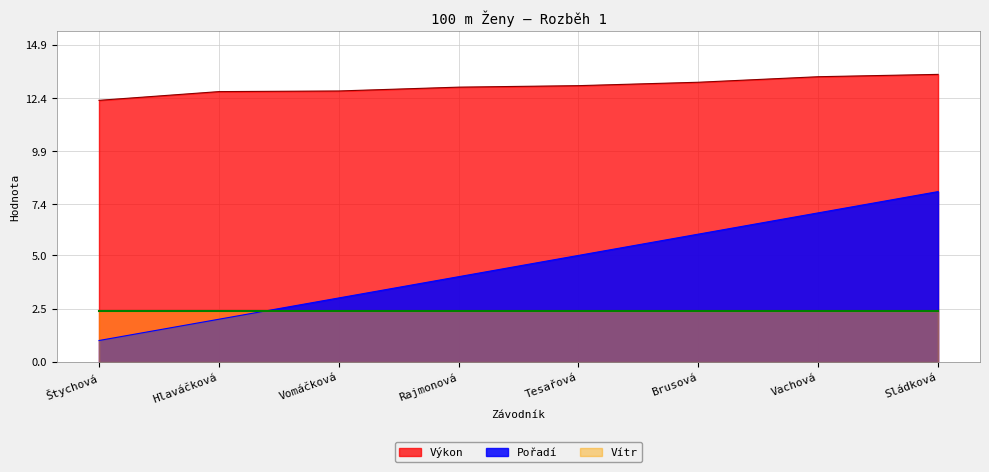

How many lines are shown in the chart?

3